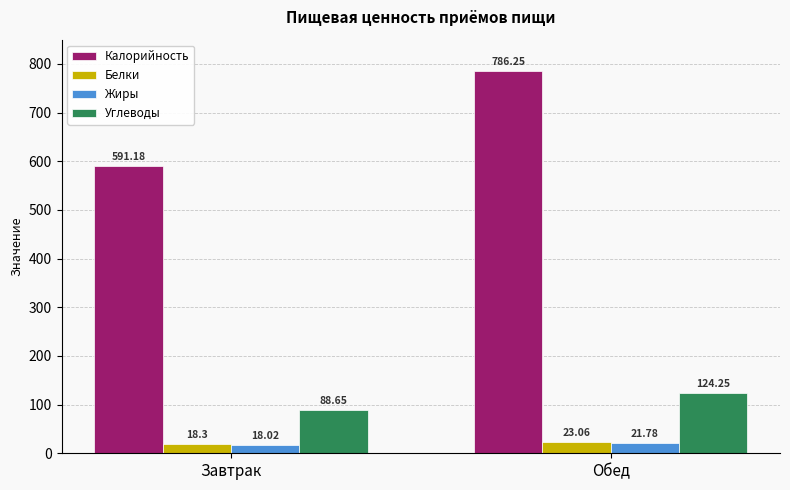

List the series in order of their peak value, highest first.

Калорийность, Углеводы, Белки, Жиры